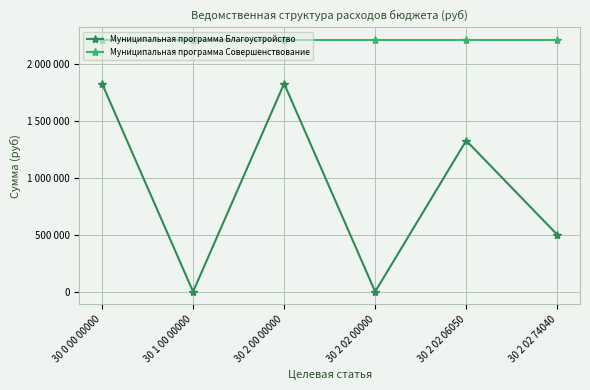

What is the label of the 2nd point from the right?

30 2 02 06050